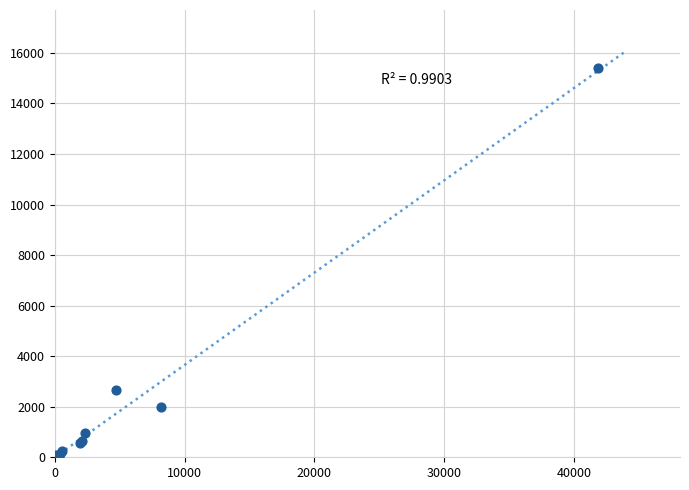

What Y value in the scatter plot is closest to 7721?

2656